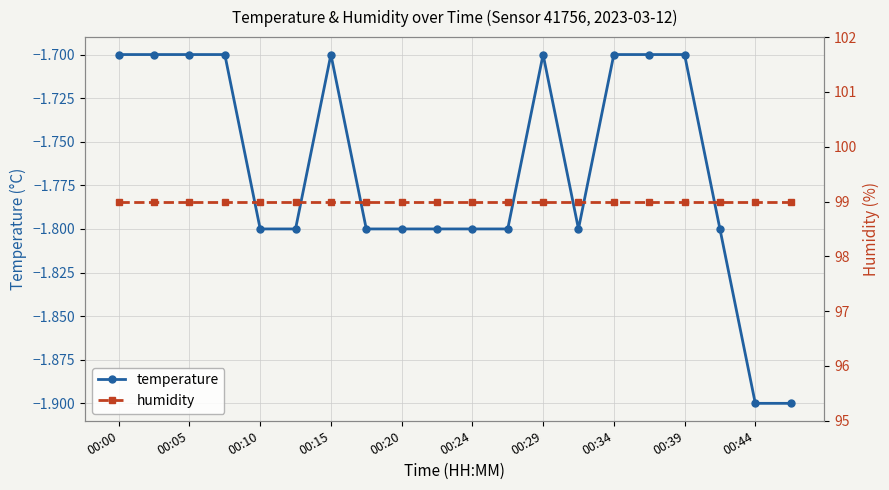

What is the lowest value of the temperature series?

-1.9